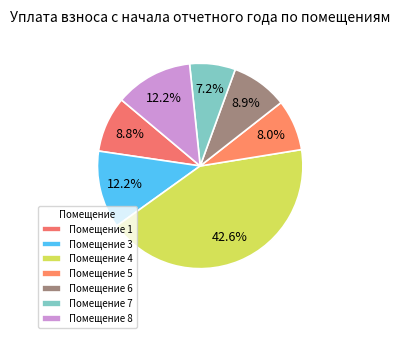

What is the largest slice in the pie chart?

Помещение 4